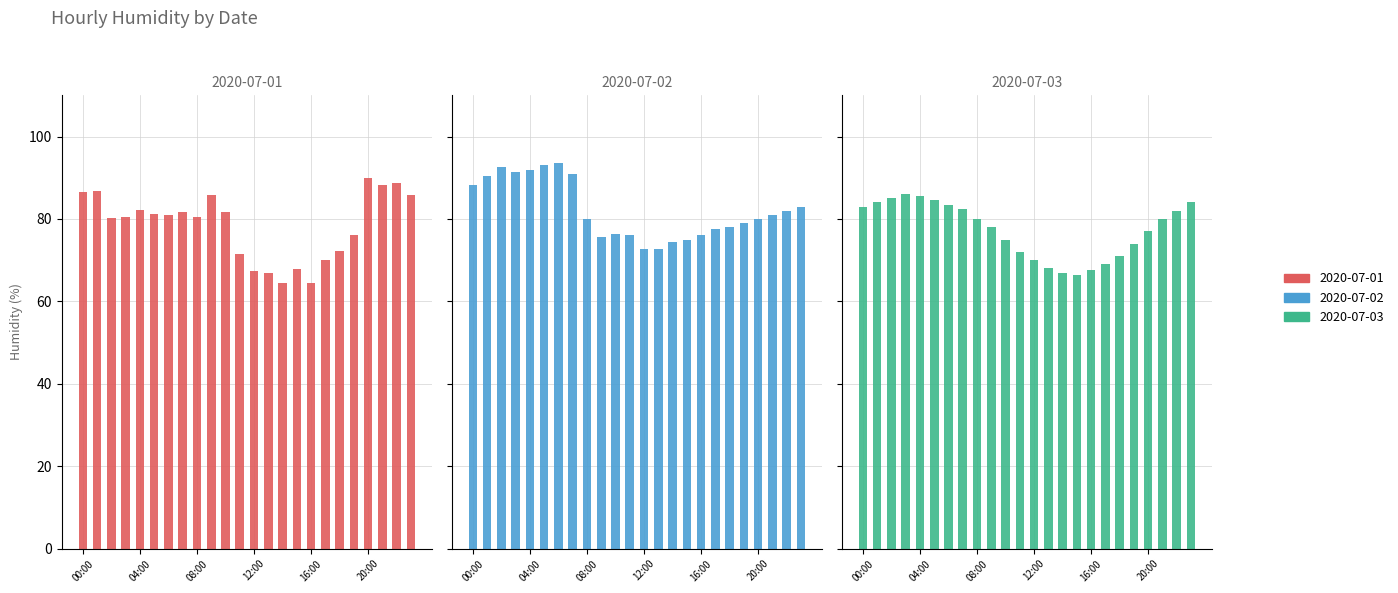

Count the number of data series in this chart.

3